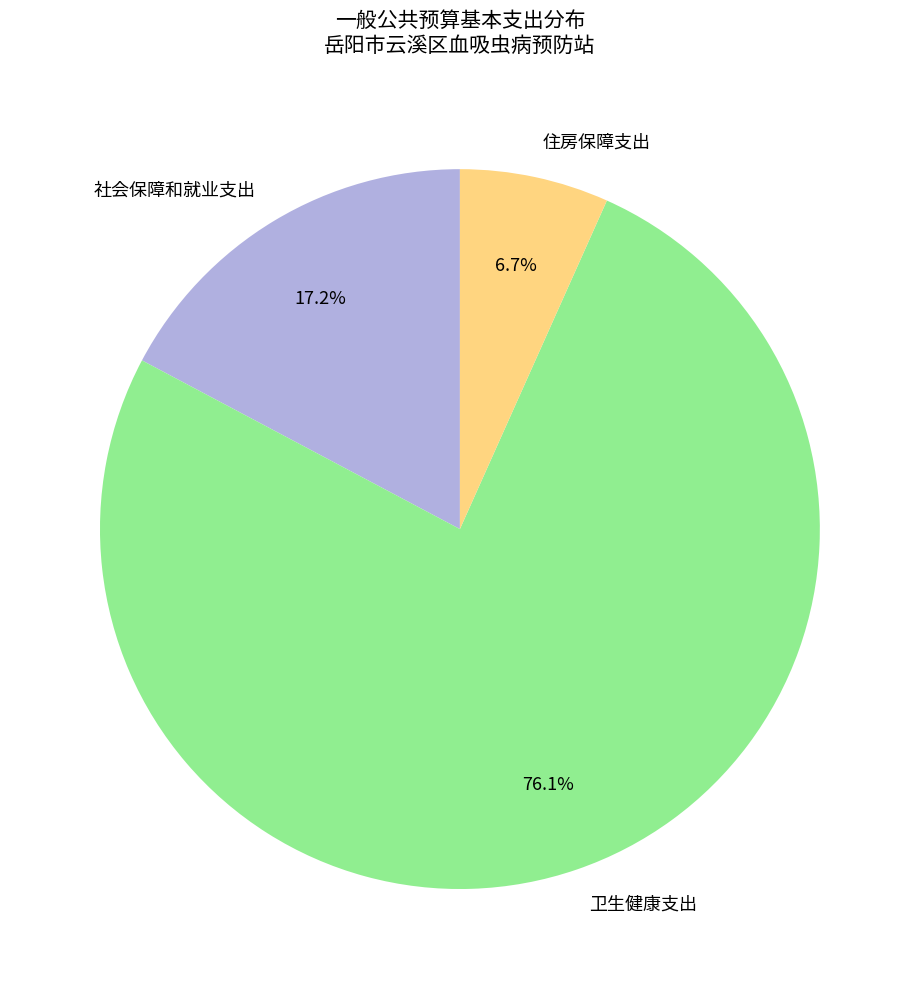

How many segments does this pie chart have?

3